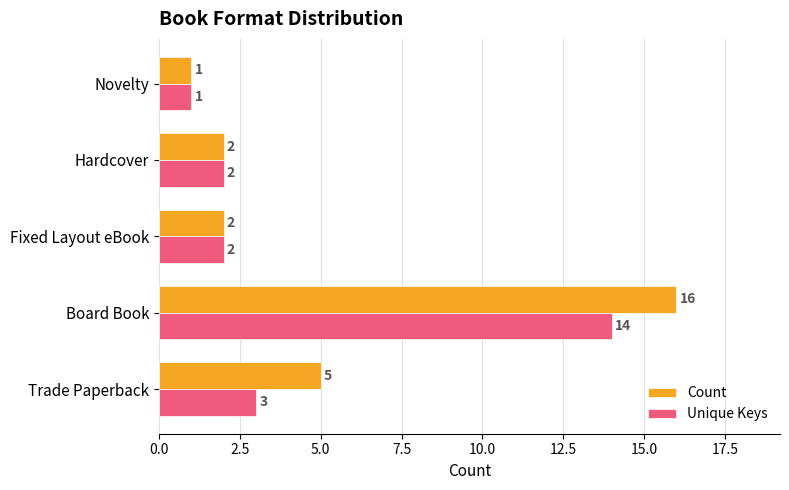

Which series has the largest range (max minus min)?

Count